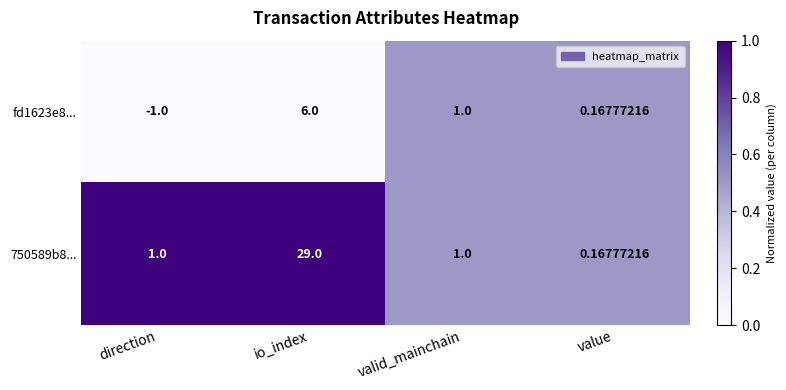

Which label corresponds to the largest value in the chart?

io_index